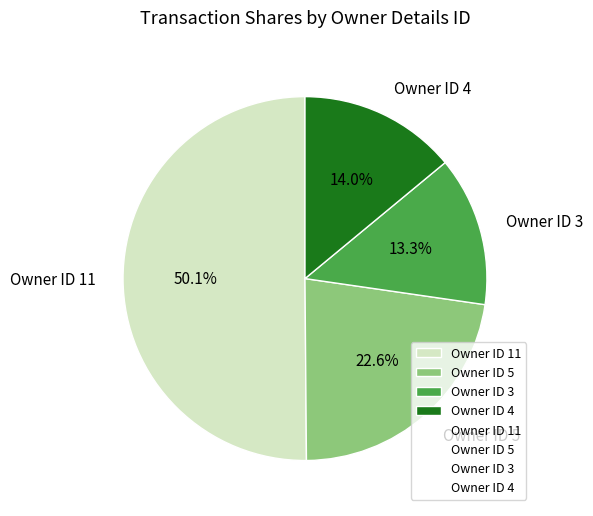

Which category has the smallest portion of the pie?

Owner ID 3